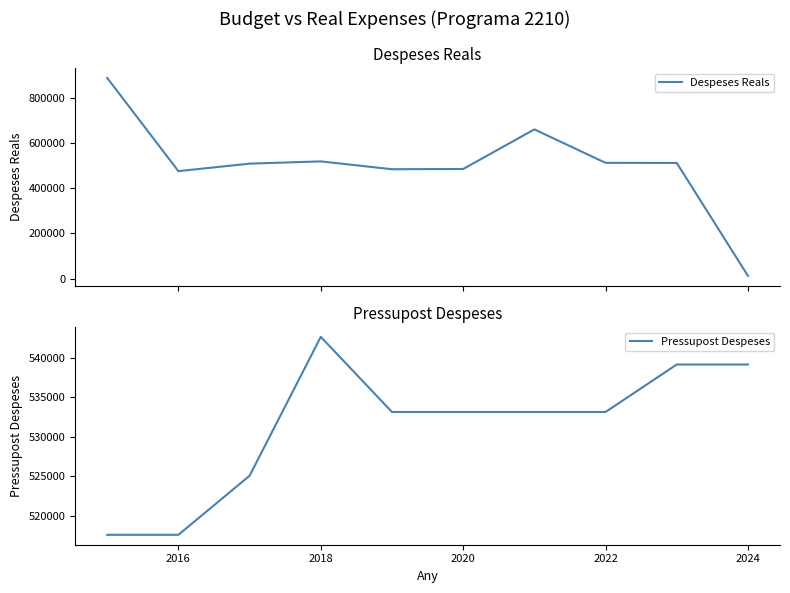

What is the difference between the second highest and minimum values in the Pressupost Despeses series?

21555.5